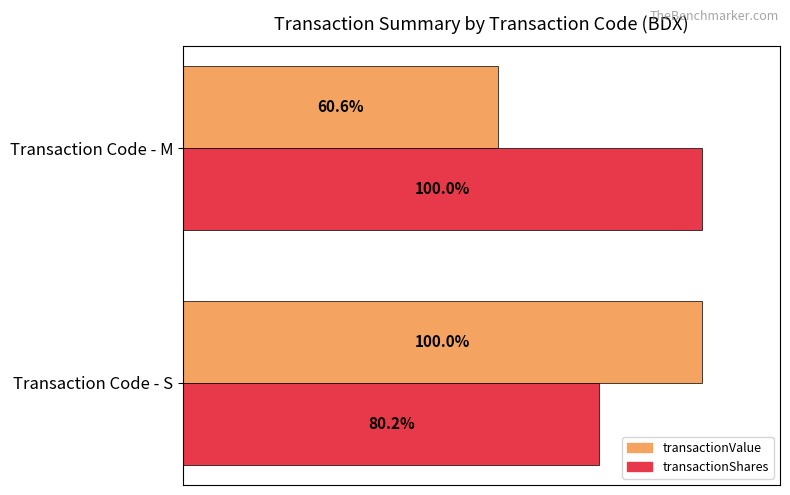

Where is transactionShares nearest to the value 90?

Transaction Code - S